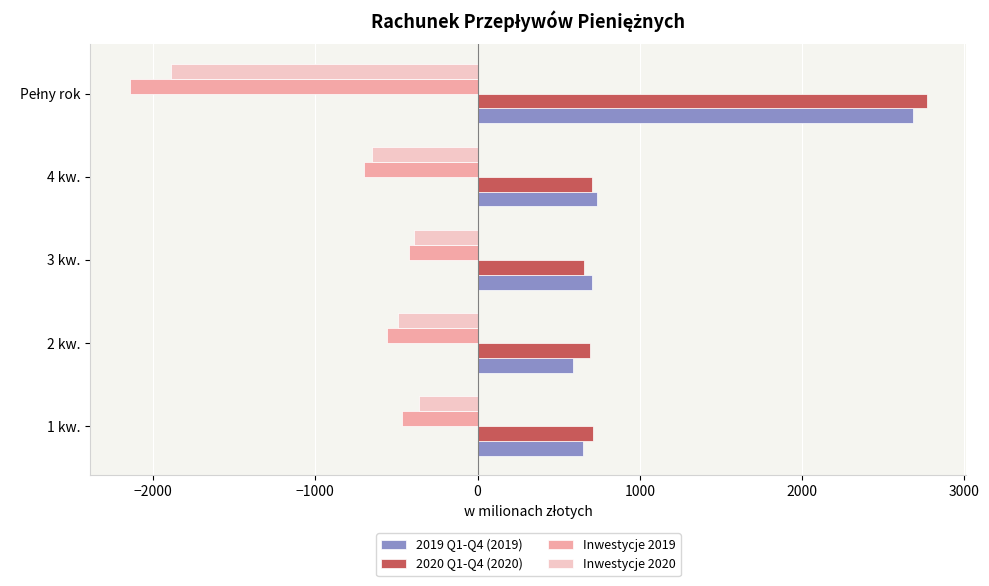

What is the spread (max minus min) of values at 4 kw.?

1434